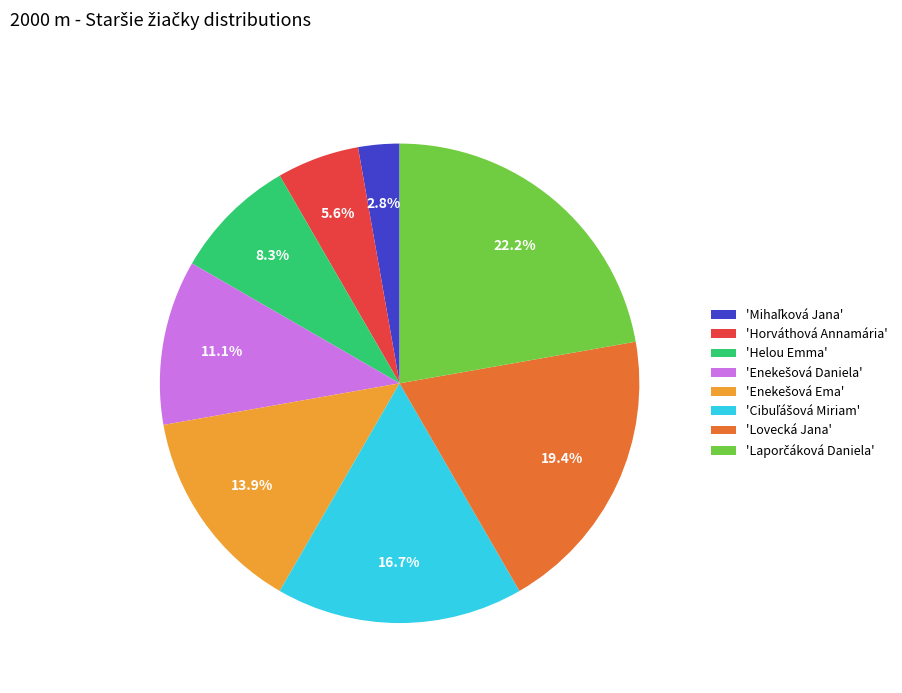

Which has a higher value, 'Horváthová Annamária' or 'Helou Emma'?

'Helou Emma'